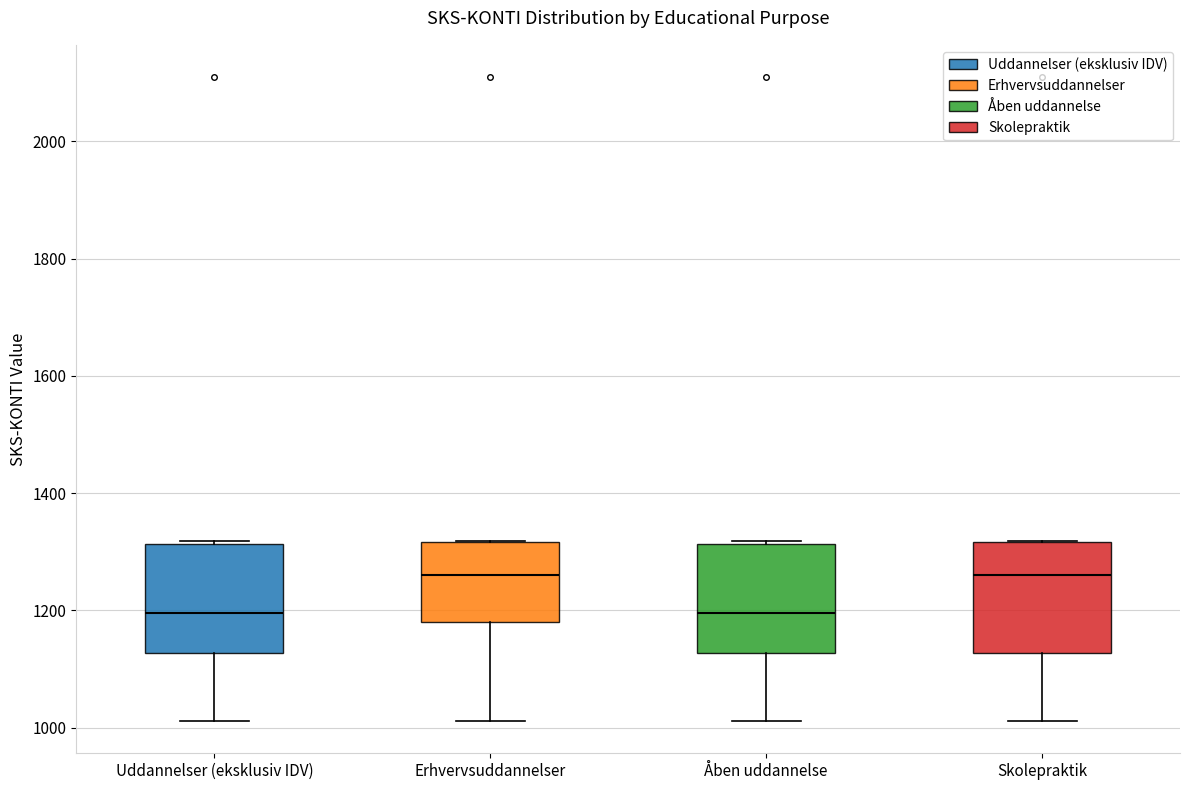

Where is the lower edge of the box for Åben uddannelse on the y-axis? The values are not printed on the chart, so give them approximately, as read against the axis.

1120